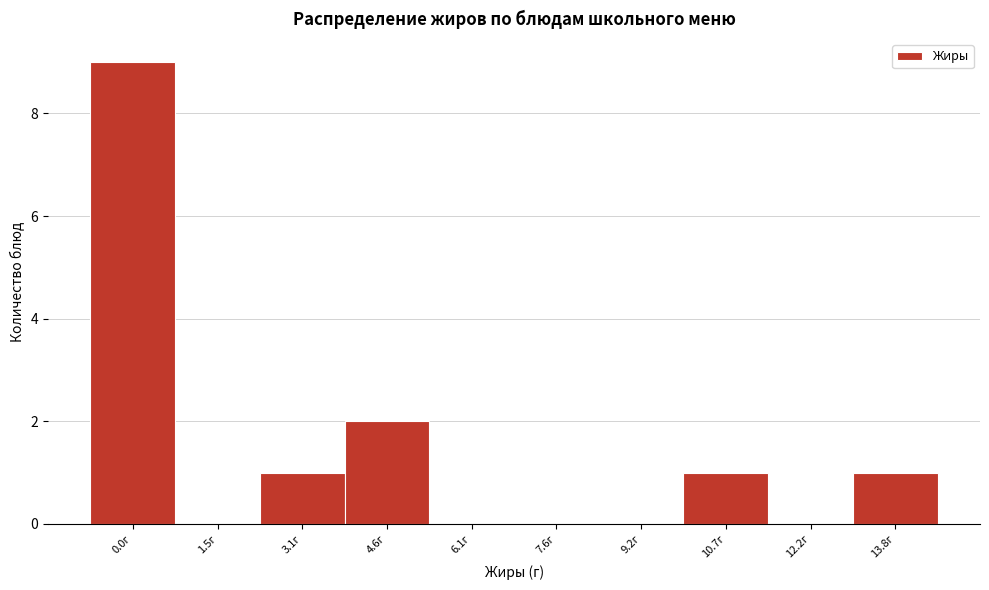

Reading left to right, what are all the values shown in this chart?

0.0г=9	1.5г=0	3.1г=1	4.6г=2	6.1г=0	7.6г=0	9.2г=0	10.7г=1	12.2г=0	13.8г=1